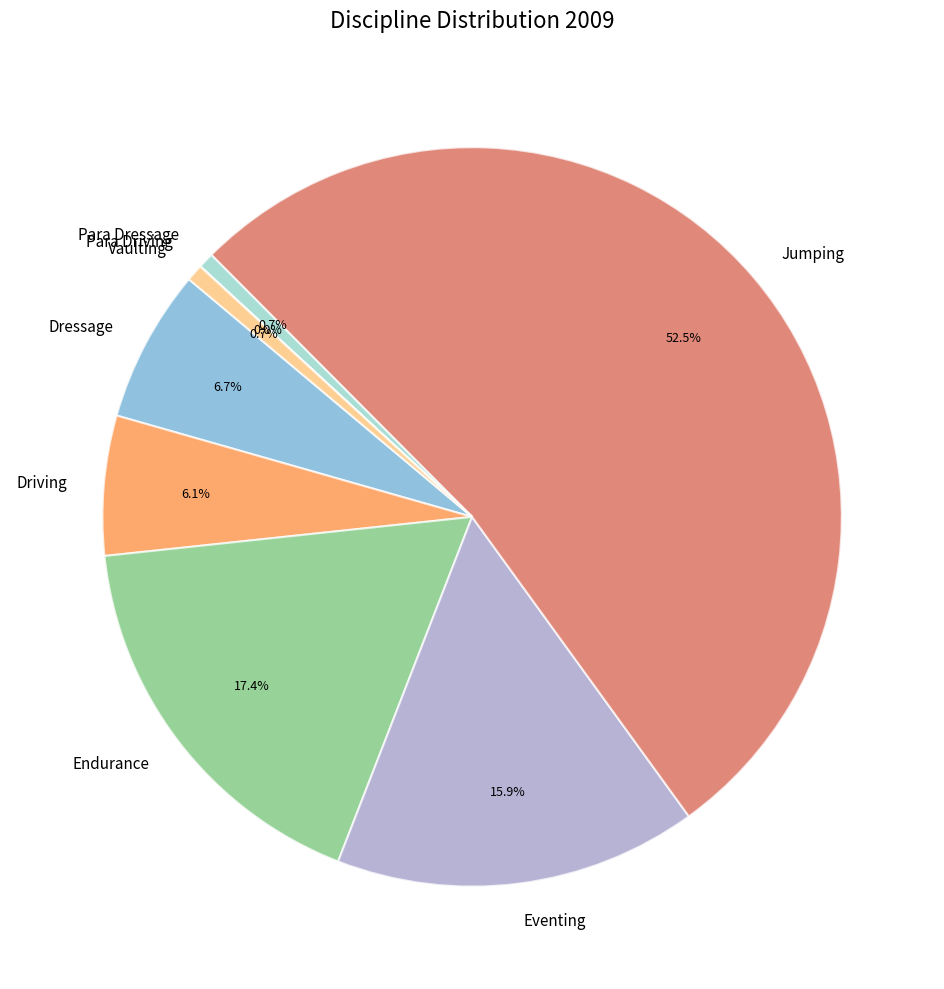

To the nearest percent, what is the difference between the Endurance and Jumping slice percentages?

35%